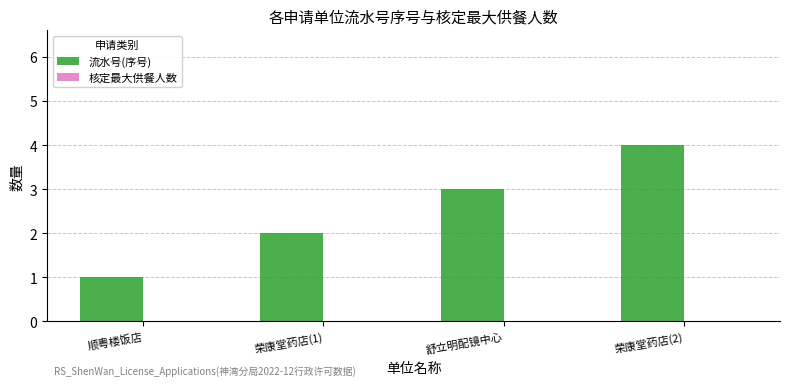

Rank the categories by value from lowest to highest.

顺粤楼饭店, 荣康堂药店(1), 舒立明配镜中心, 荣康堂药店(2)